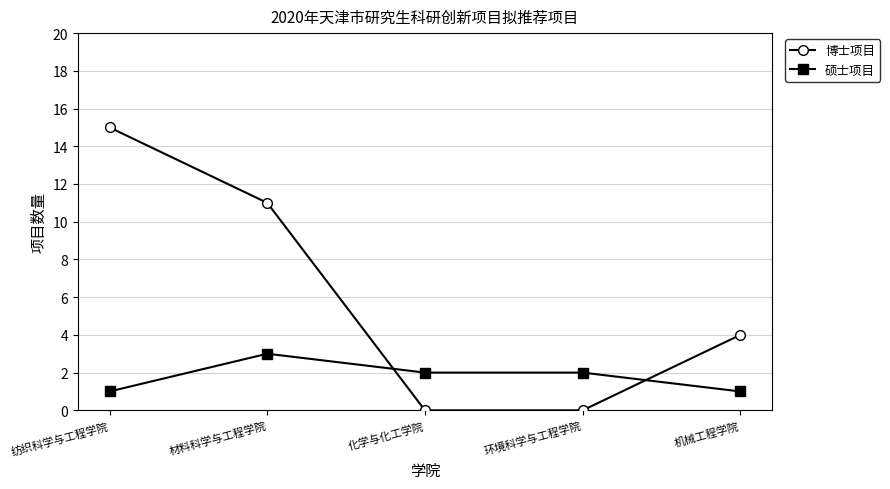

How many intersections are there between 硕士项目 and 博士项目?

2